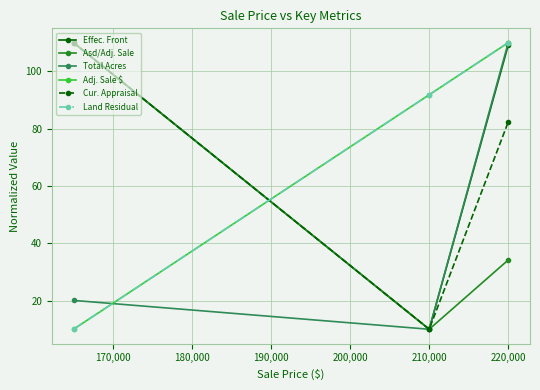

Is this an area chart (filled region under the line)?

No